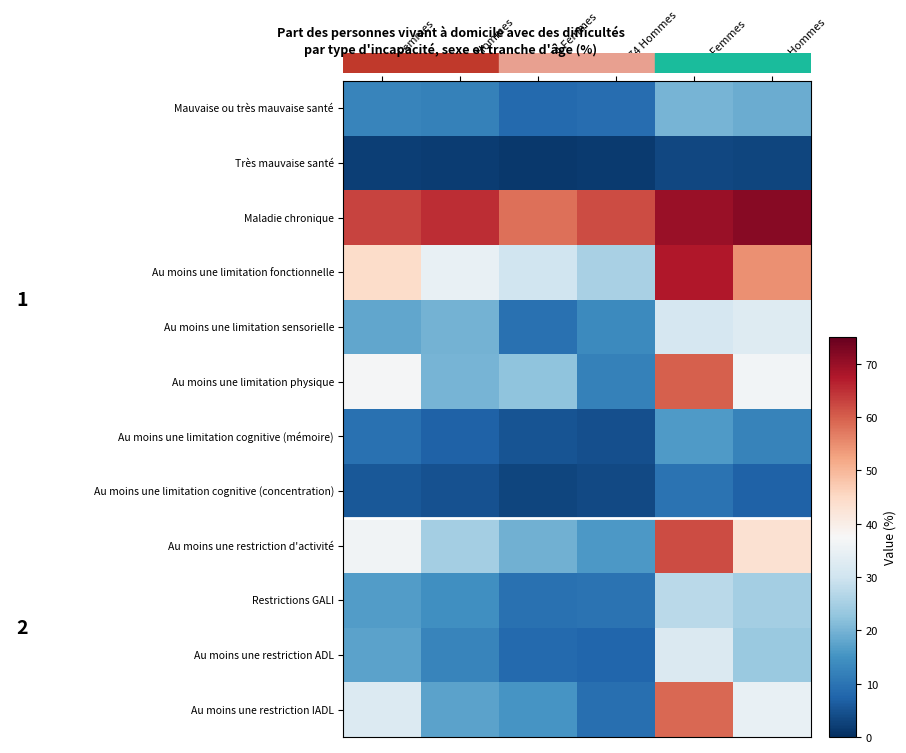

At which category does the chart reach its minimum across all series?

60-74 Femmes